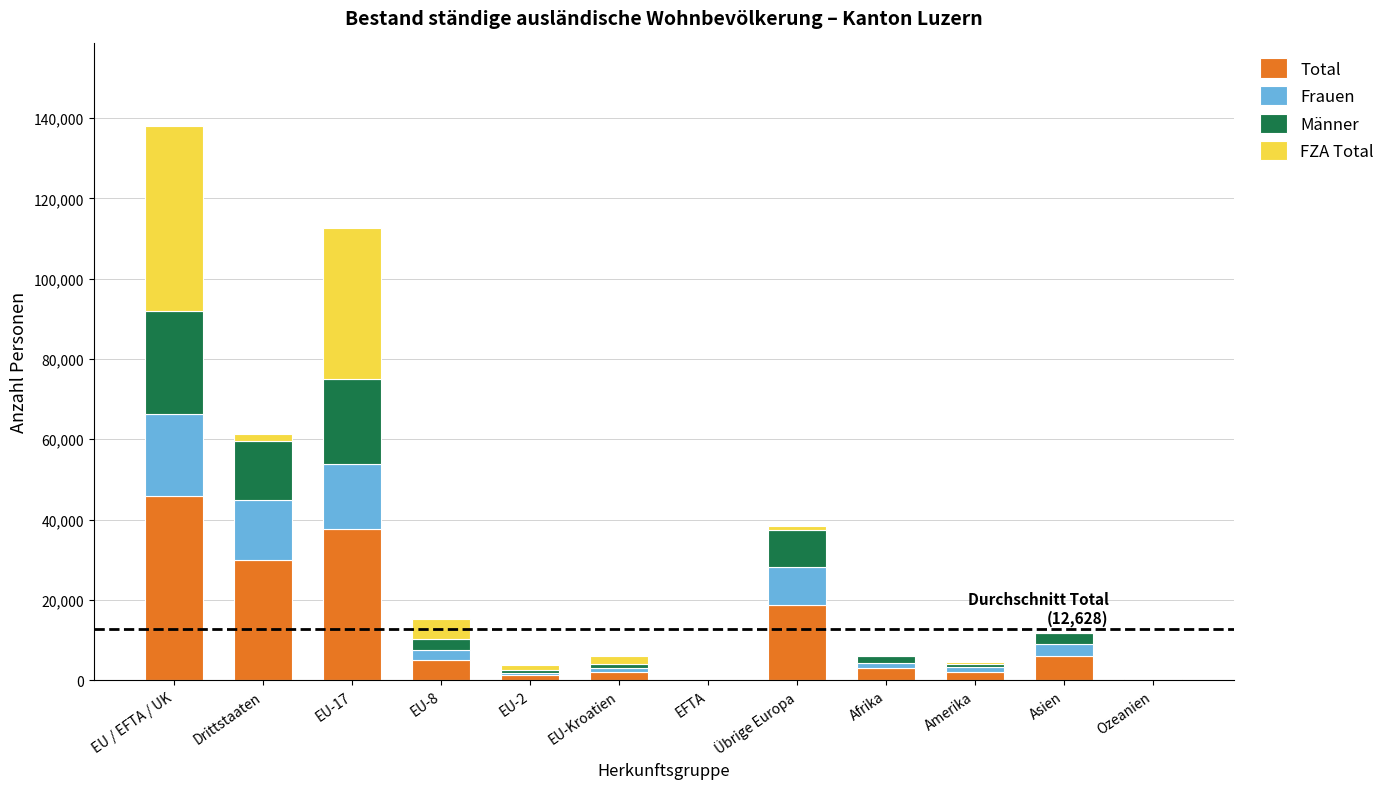

True or false: Total has a value of 5077 at EU-8.

True